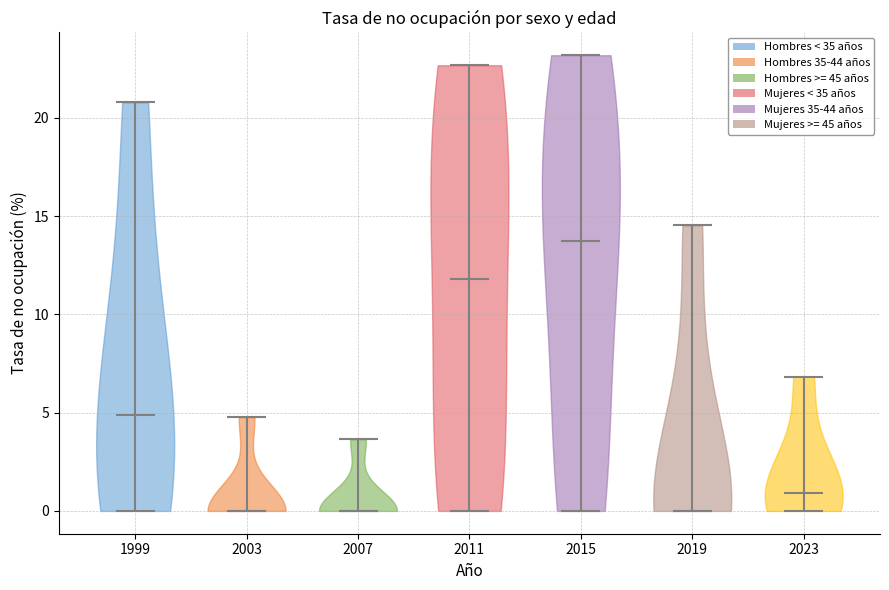

Reading left to right, read every violin against the y-axis: where its median line is, and the lowest and highest points it reaches. The values are not printed on the chart, so give them approximately, as read against the axis.

1999: median line 5.0, lowest point 0.0, highest point 21.0
2003: median line 0.0, lowest point 0.0, highest point 5.0
2007: median line 0.0, lowest point 0.0, highest point 3.5
2011: median line 12.0, lowest point 0.0, highest point 22.5
2015: median line 13.5, lowest point 0.0, highest point 23.0
2019: median line 0.0, lowest point 0.0, highest point 14.5
2023: median line 1.0, lowest point 0.0, highest point 7.0